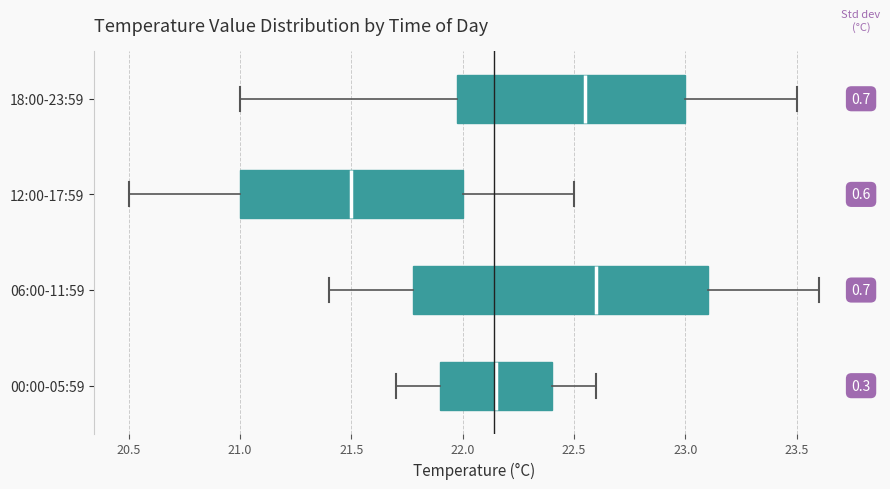

Comparing the boxes themselves (not the whiskers), which one is the widest?

06:00-11:59